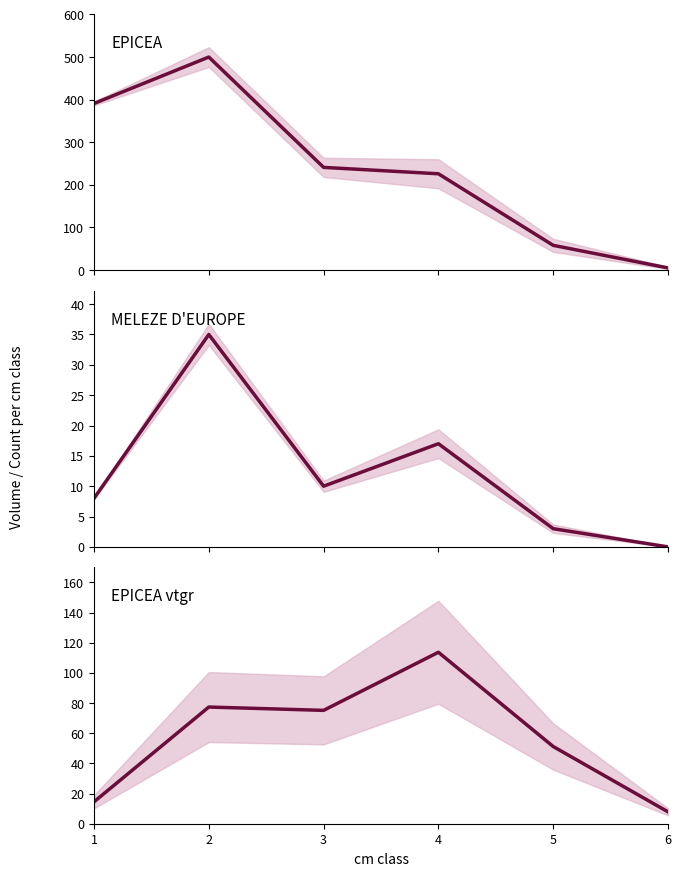

Which series has the largest total across all categories?

EPICEA